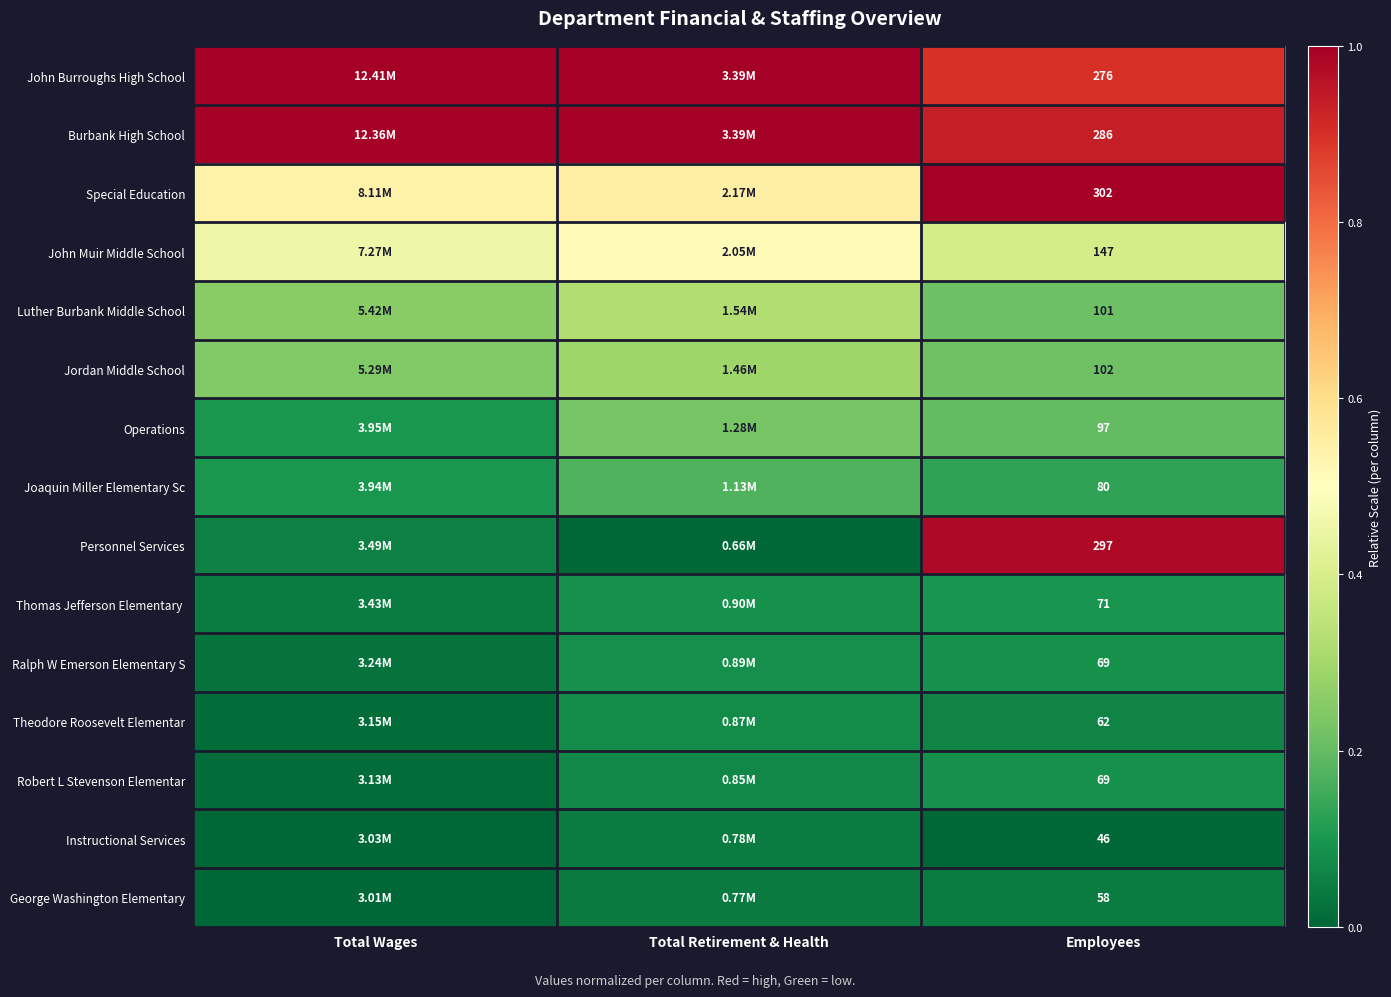

True or false: Theodore Roosevelt Elementar has a value of 0.0 at Employees.

False